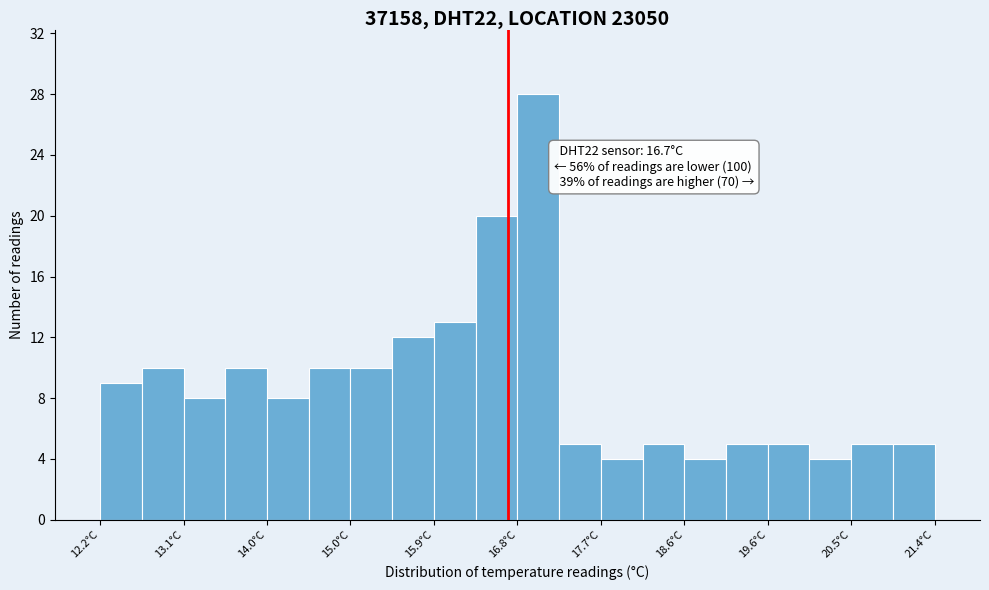

Over which range of the x-axis is the bar tallest?

16.80 to 17.26